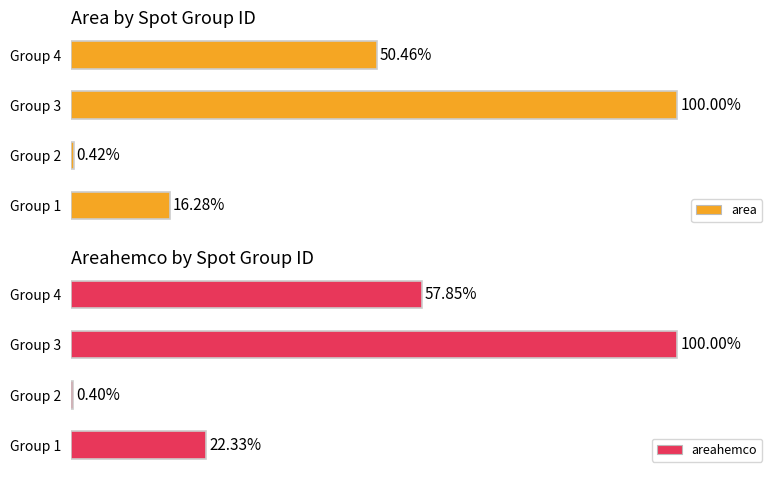

Rank the categories by areahemco value from lowest to highest.

Group 2, Group 1, Group 4, Group 3